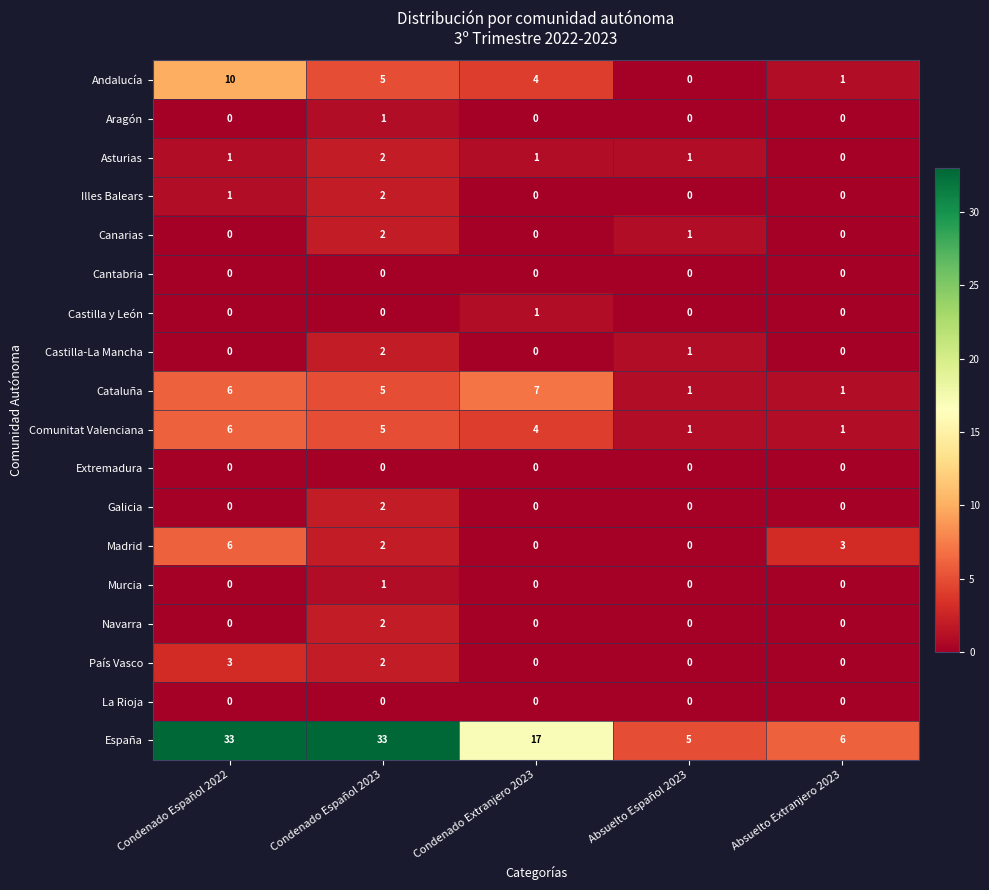

What is the total value across all series at Condenado Español 2023?

66